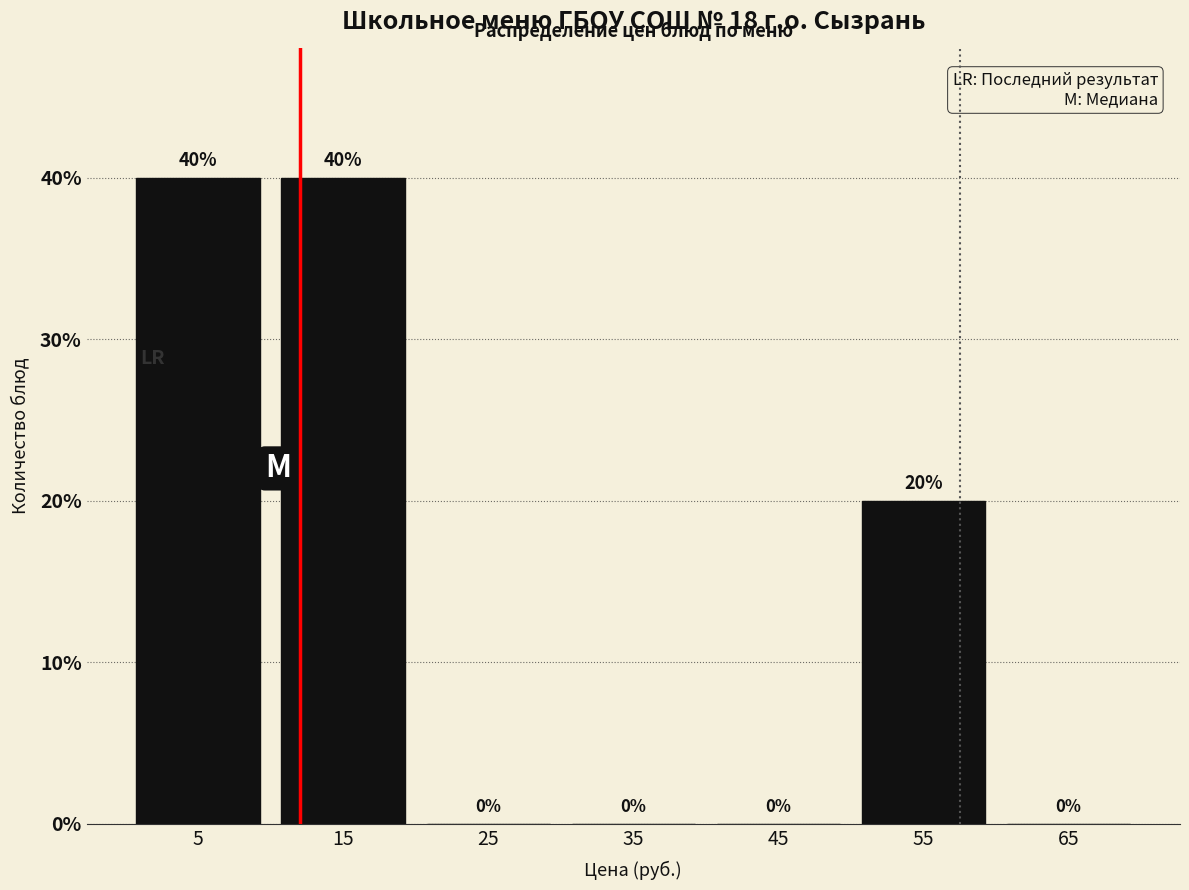

Reading left to right, transcribe this chart: for each bar, give the range it covers on the x-axis and its height.

0 to 10: 40
10 to 20: 40
20 to 30: 0
30 to 40: 0
40 to 50: 0
50 to 60: 20
60 to 70: 0